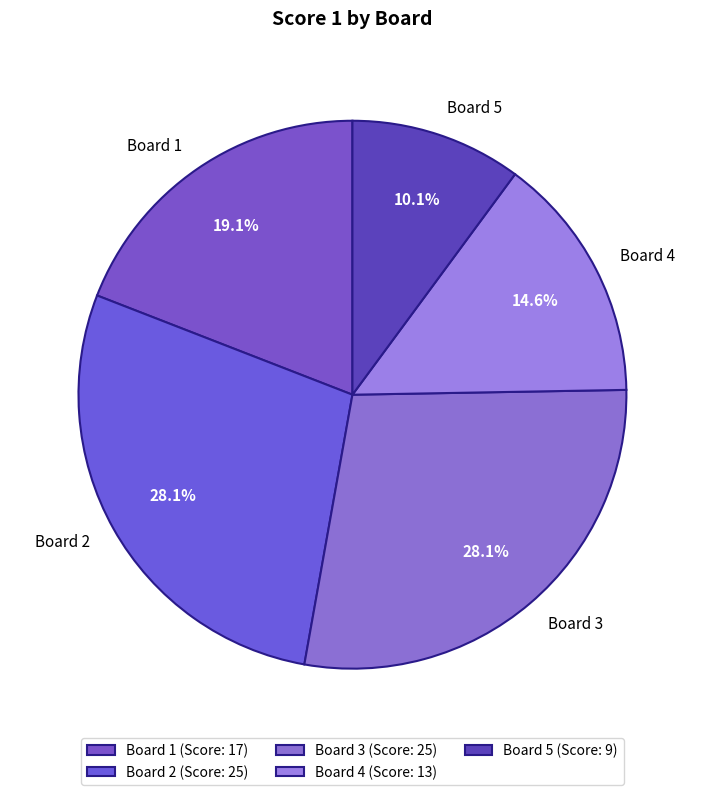

Count the number of slices in the pie.

5